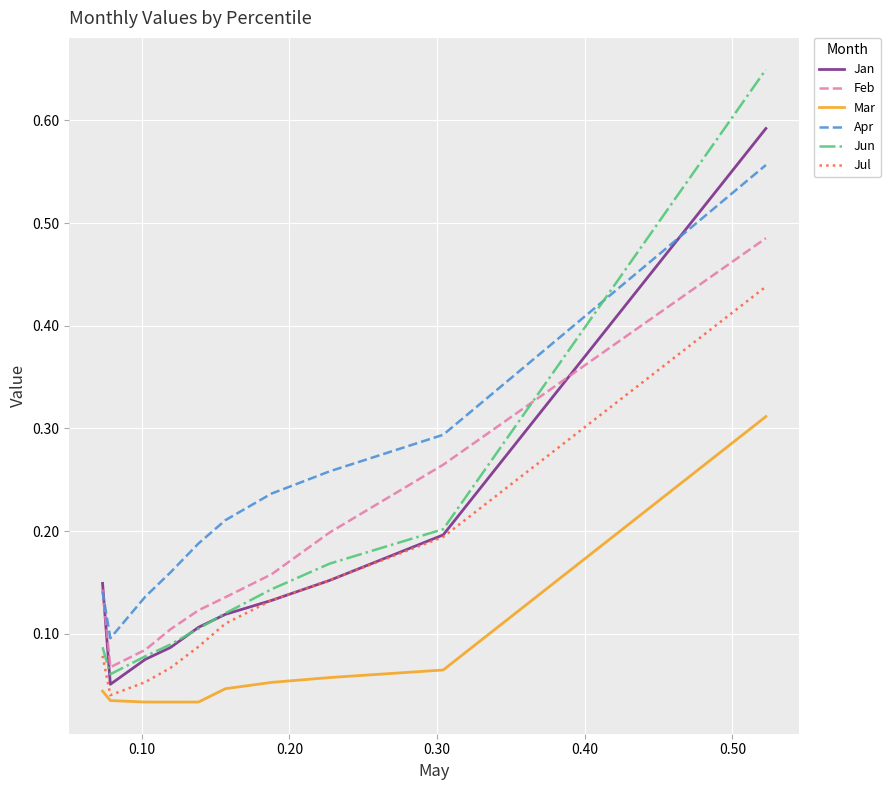

Count the Jun values in the range 0 to 1.

10